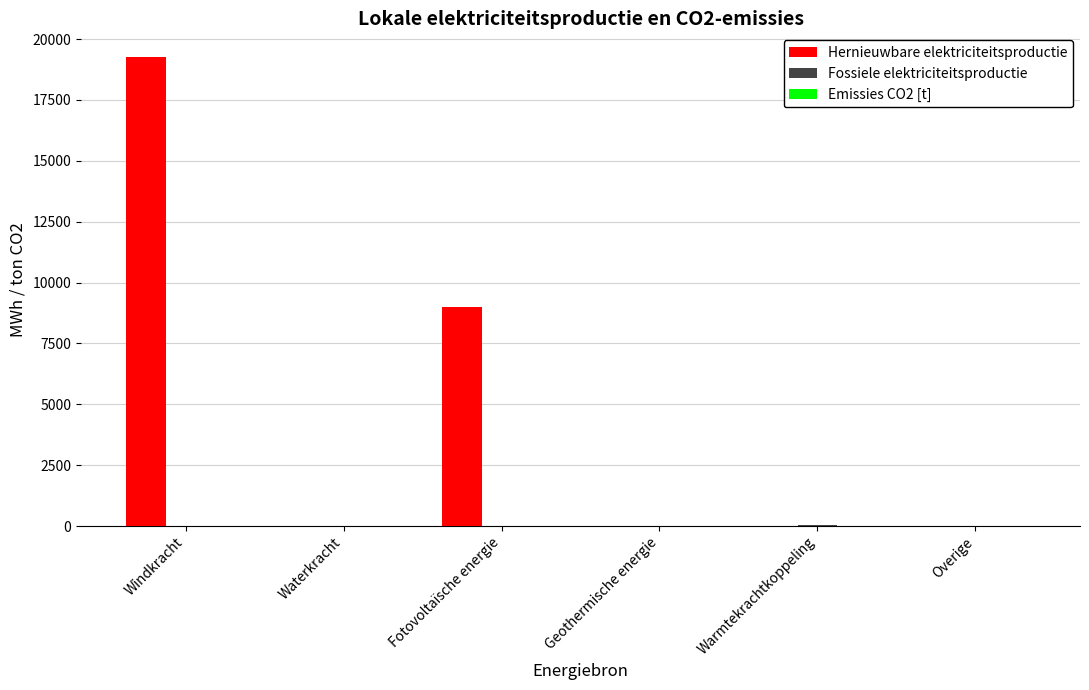

The Hernieuwbare elektriciteitsproductie series shows 0.0 at Geothermische energie. True or false?

True